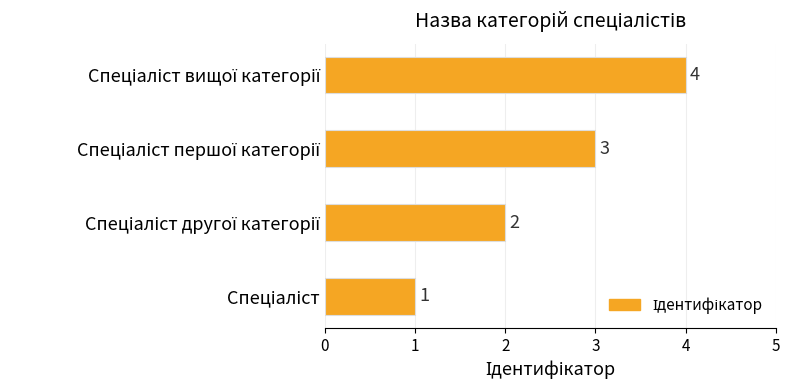

What is the sum of all values?

10